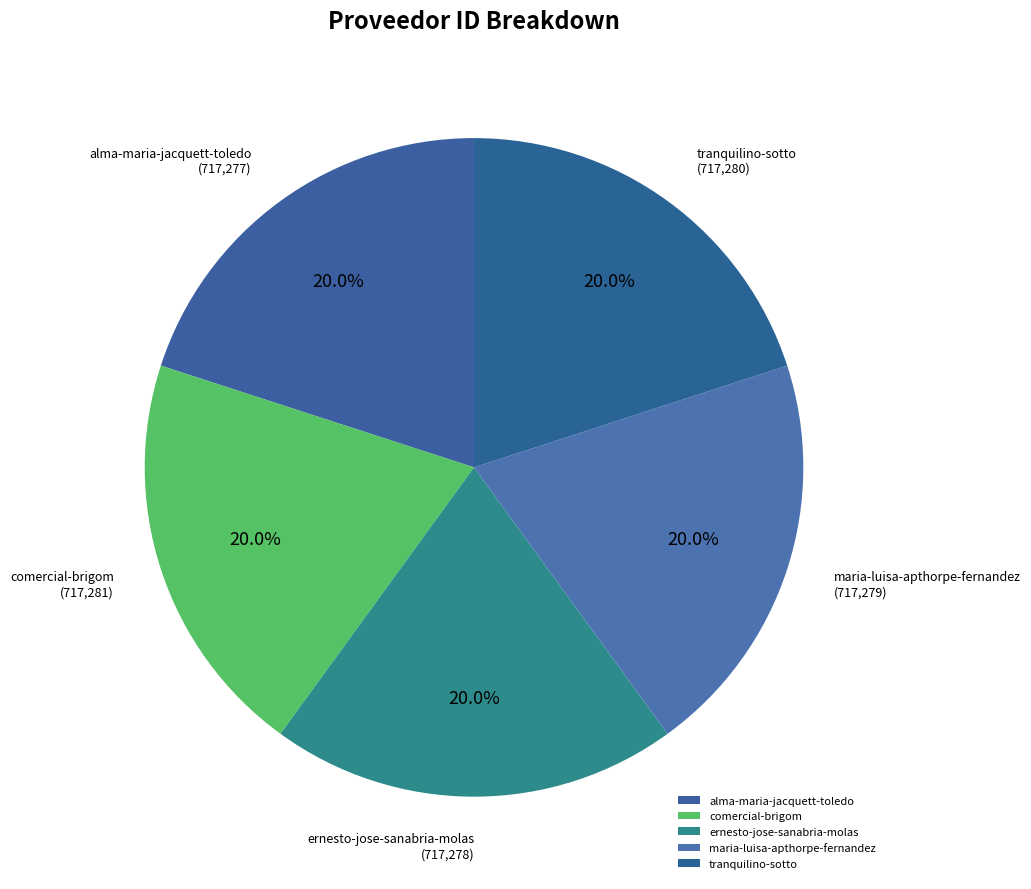

What is the ratio of the value at maria-luisa-apthorpe-fernandez to the value at comercial-brigom?

1.0